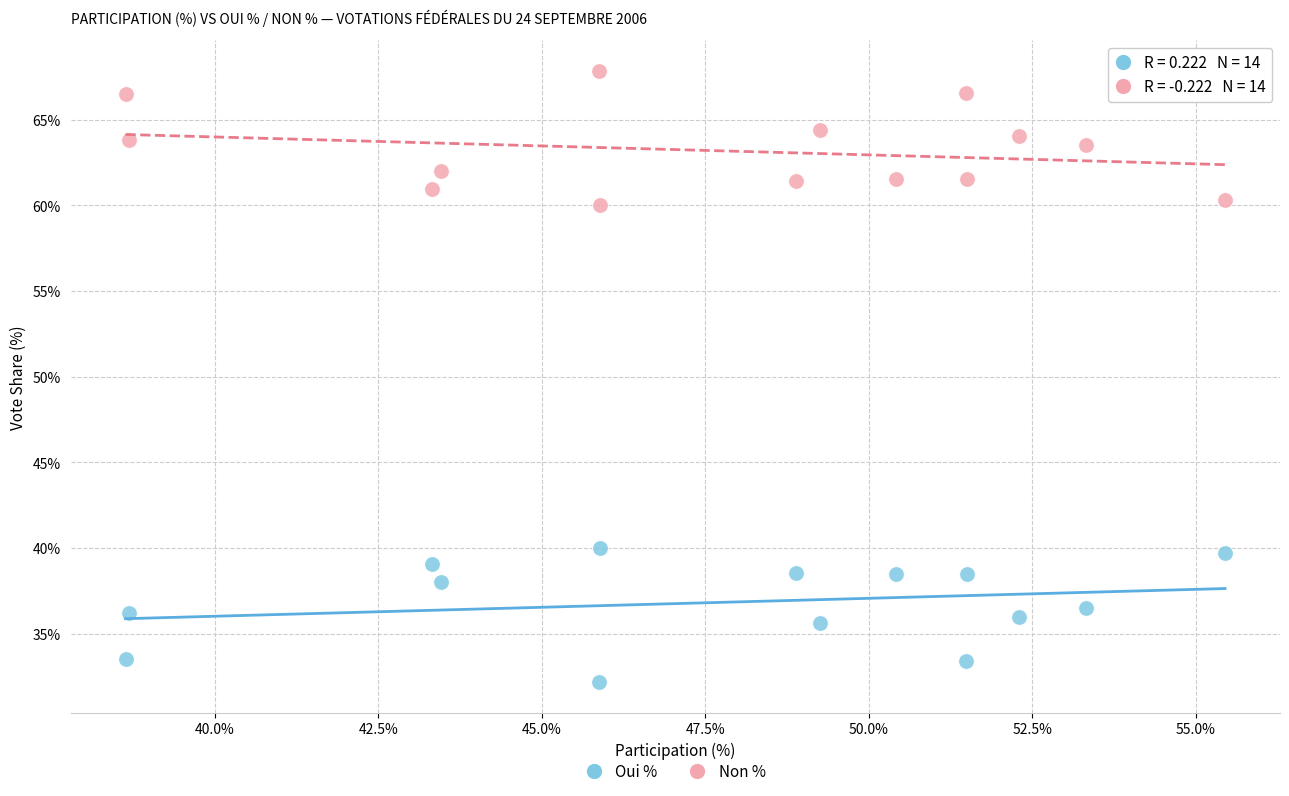

Which series reaches the minimum Y coordinate?

Oui %